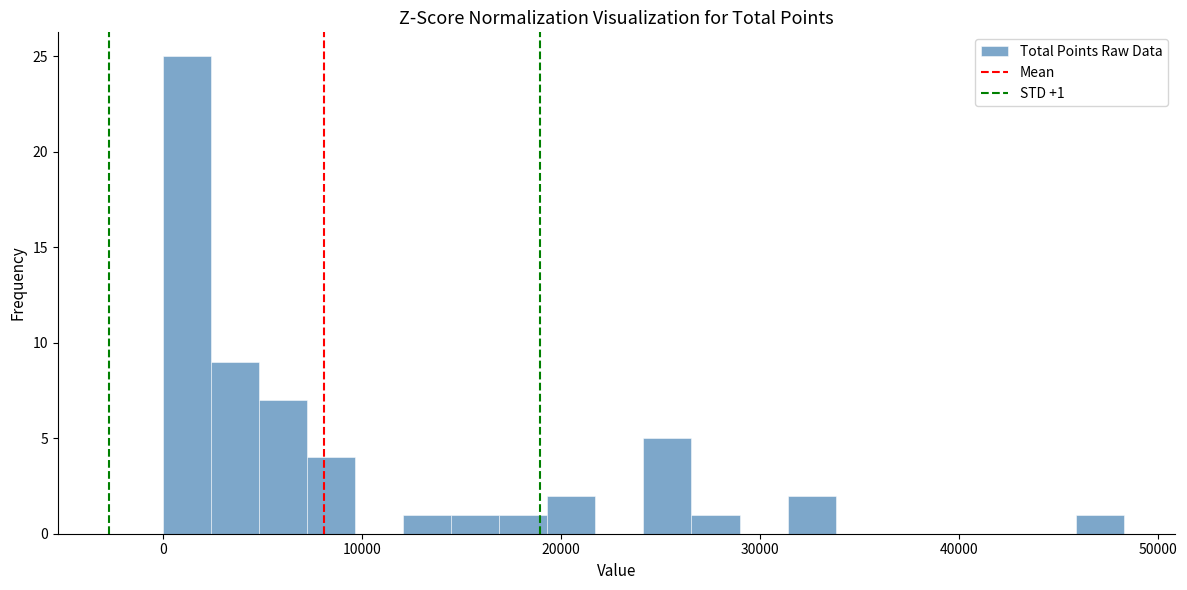

Read against the x-axis, roughly where is the centre of the tallest bar?

1000